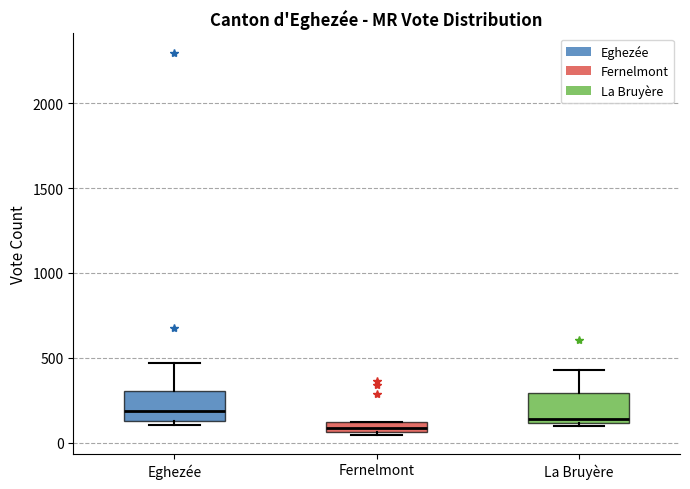

Where is the upper edge of the box for Fernelmont on the y-axis? The values are not printed on the chart, so give them approximately, as read against the axis.

100